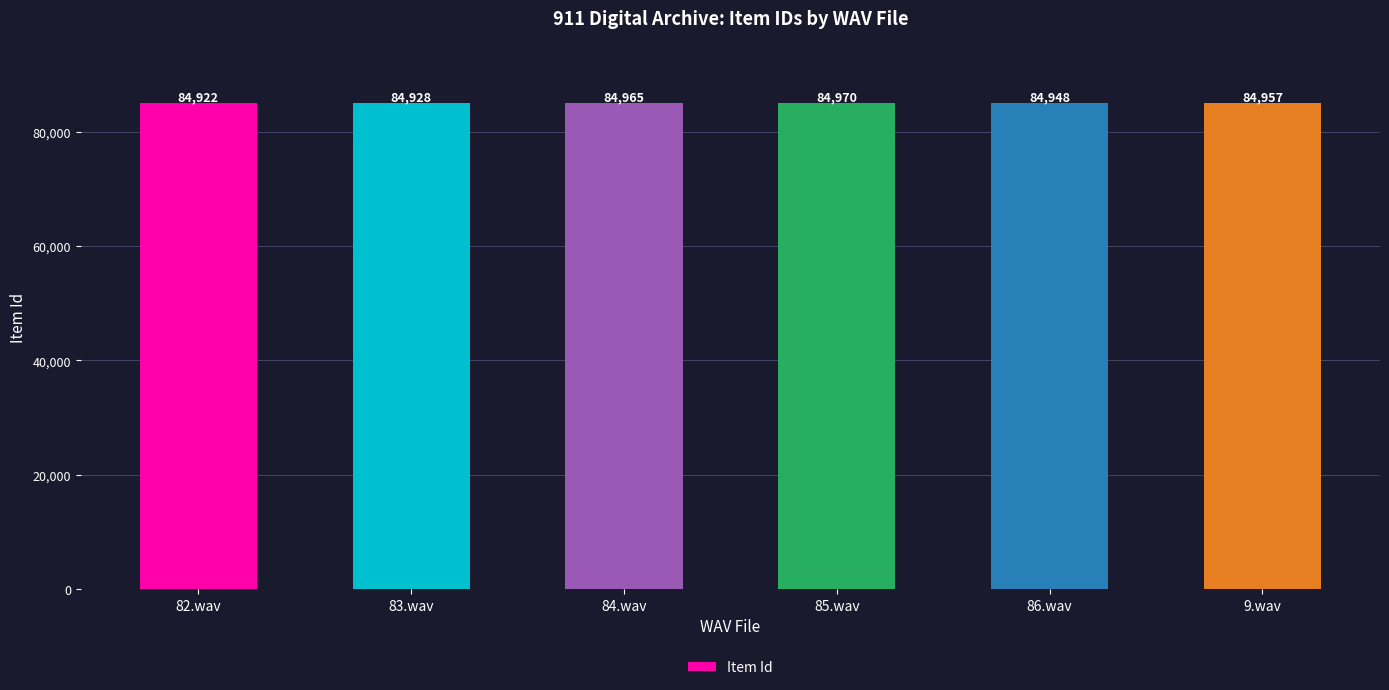

What value does the data have at 9.wav?

84957